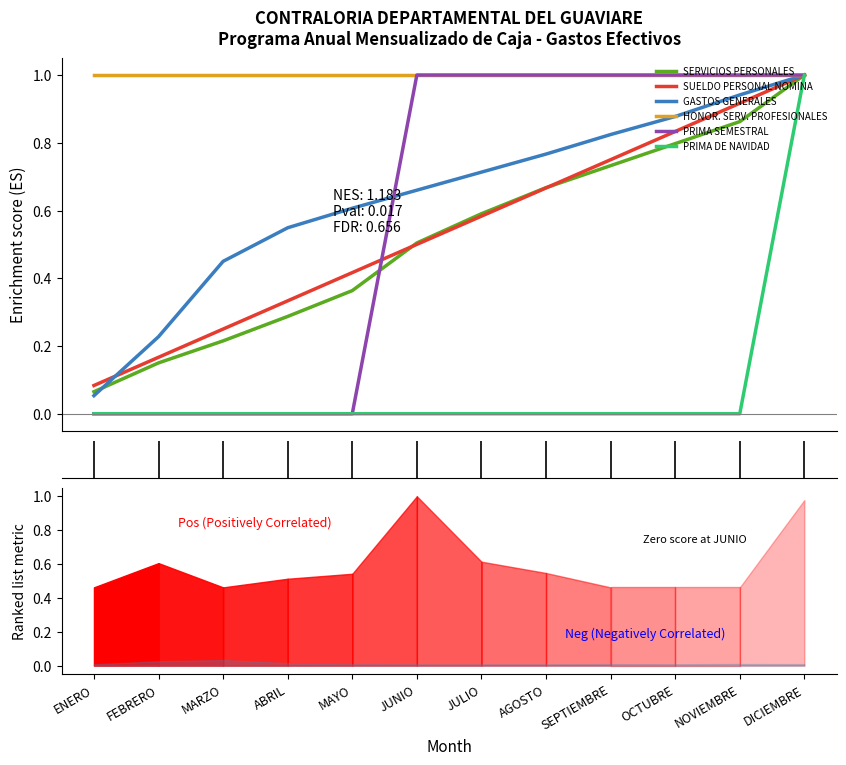

Which series has the largest total across all categories?

HONOR. SERV. PROFESIONALES